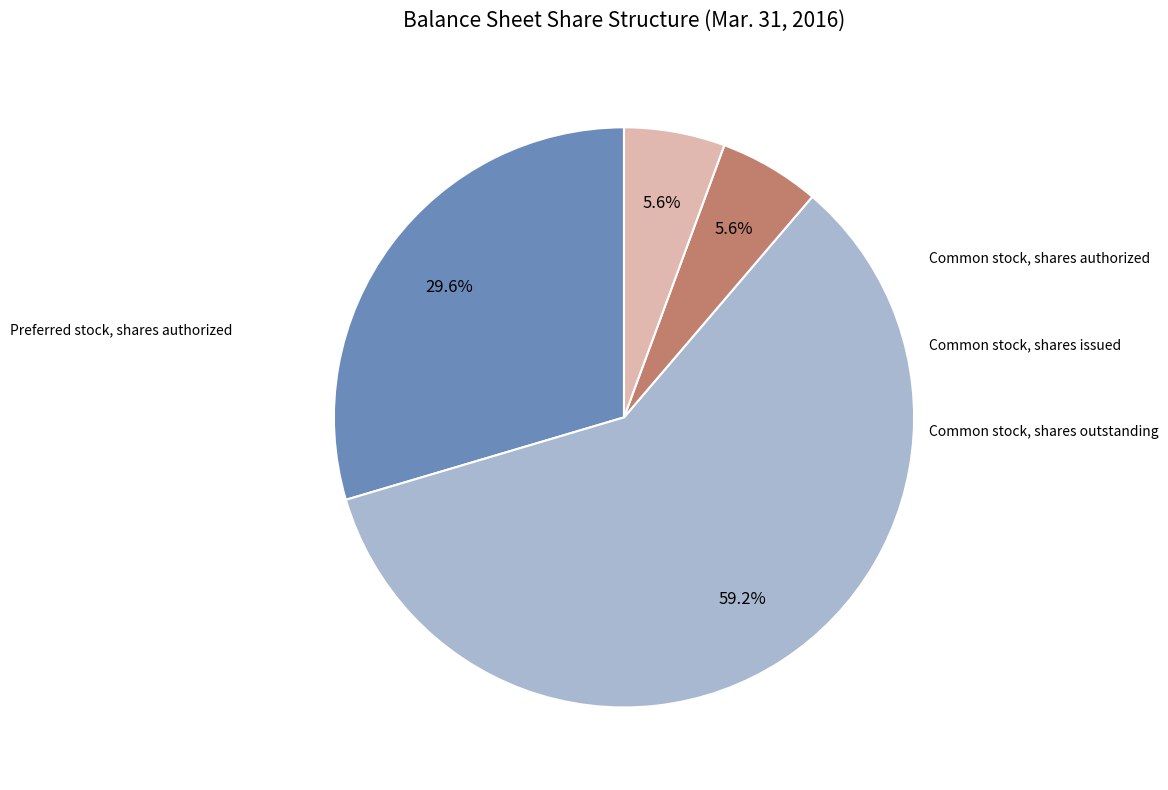

Is it true that Preferred stock, shares authorized is 36% of the pie?

False